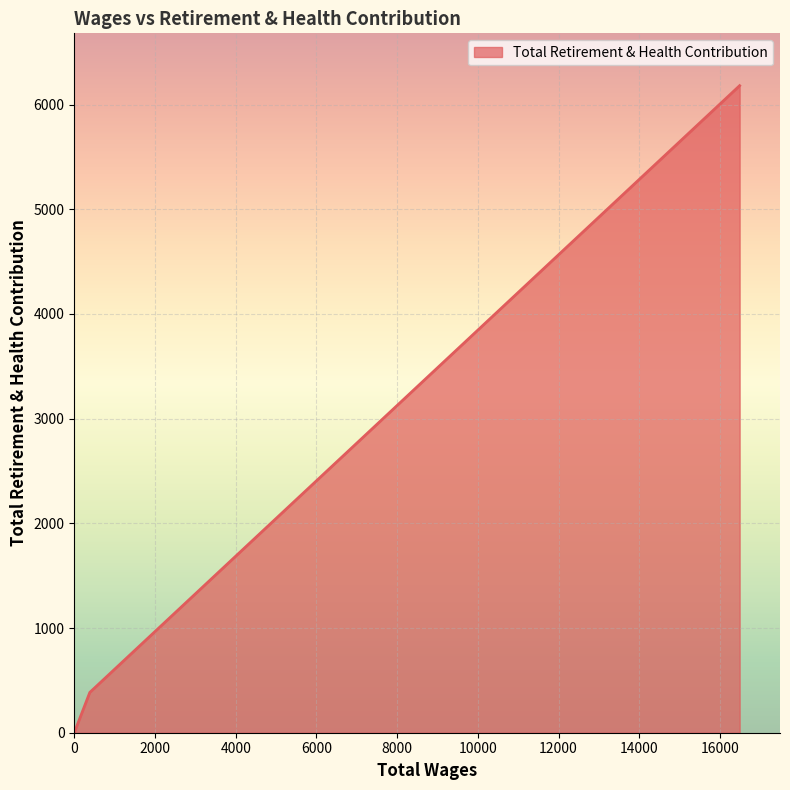

List the labels in order of value, largest first.

16486.0, 385.0, 0.0, 0.0, 0.0, 0.0, 0.0